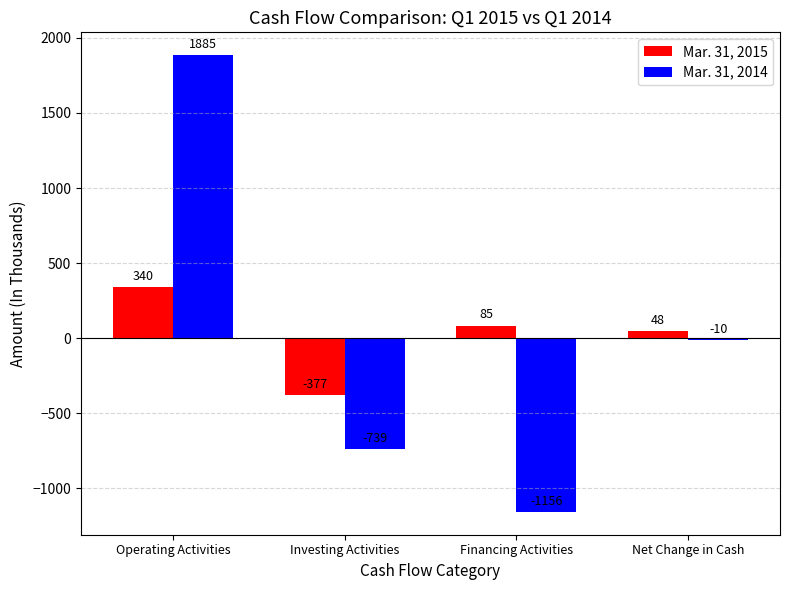

Where does the Mar. 31, 2015 series first go above 85?

Operating Activities